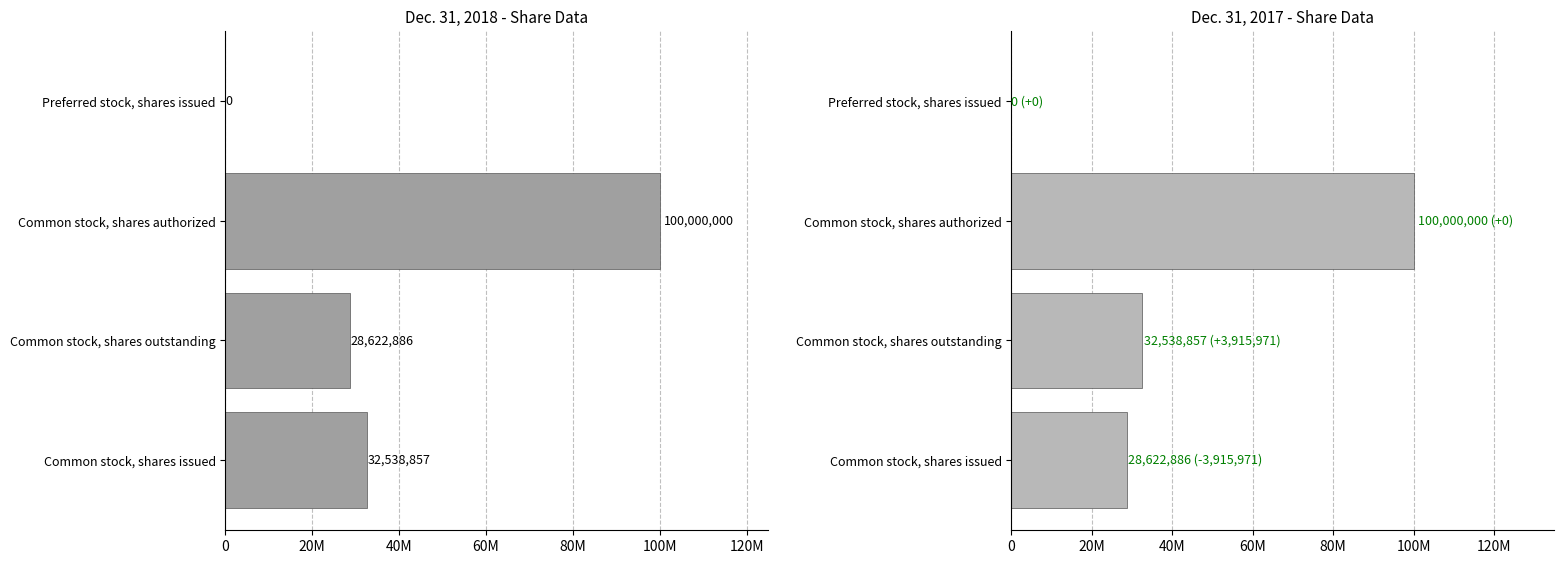

How many positive values does the Dec. 31, 2018 series have?

3